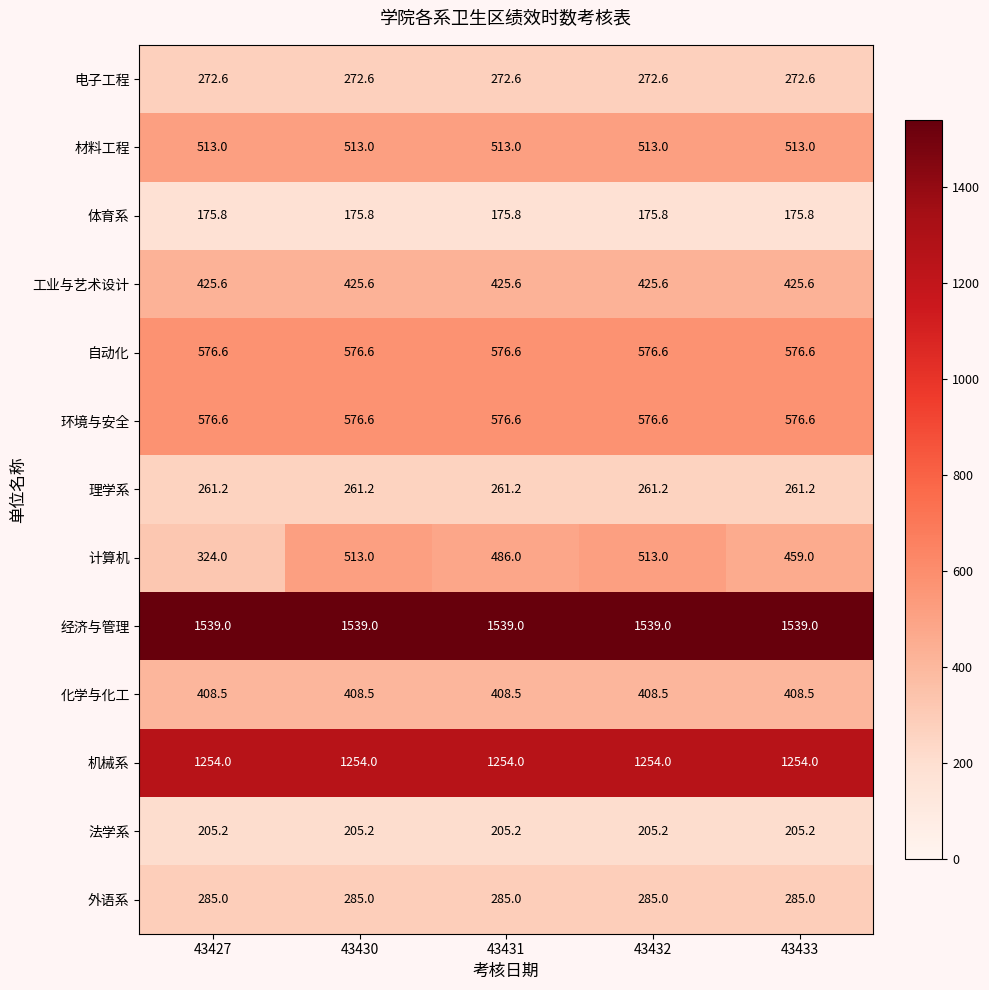

What value does the 体育系 series have at 43430?

175.8